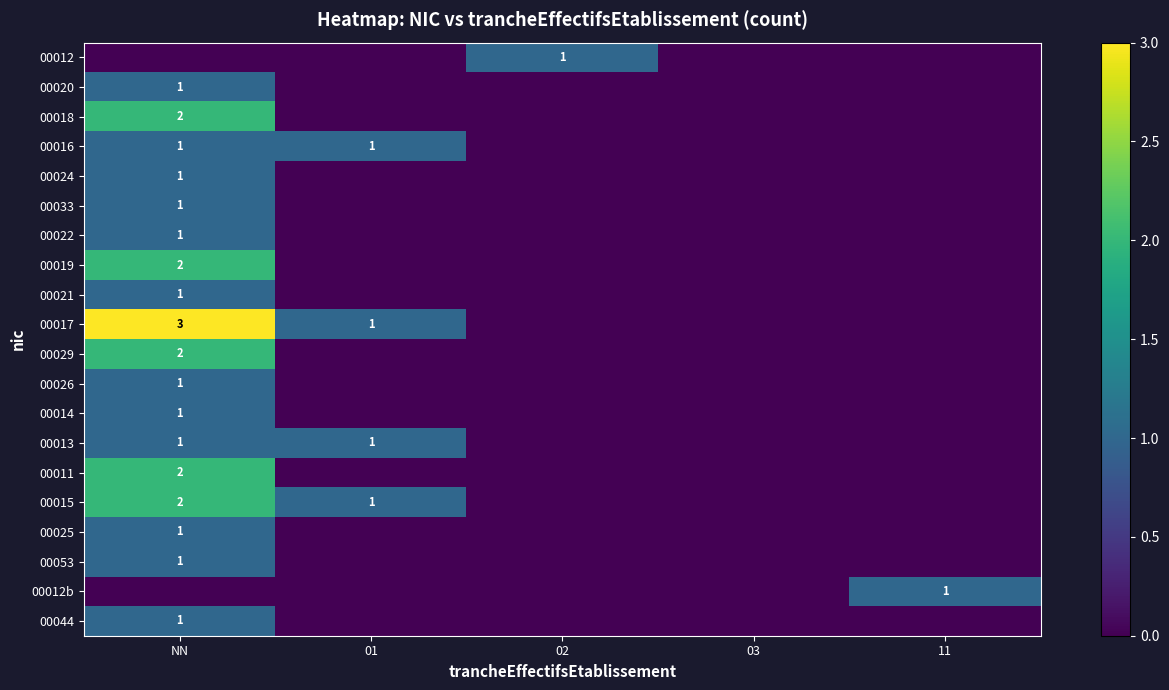

Is it true that 00012 equals 1 at 02?

True